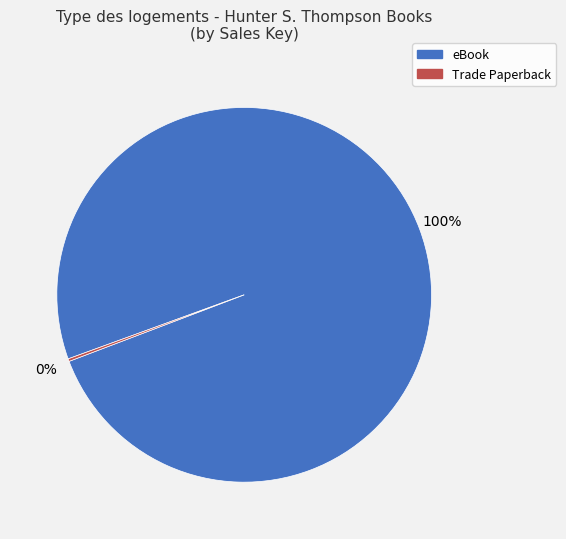

To the nearest percent, what is the average slice percentage?

50%